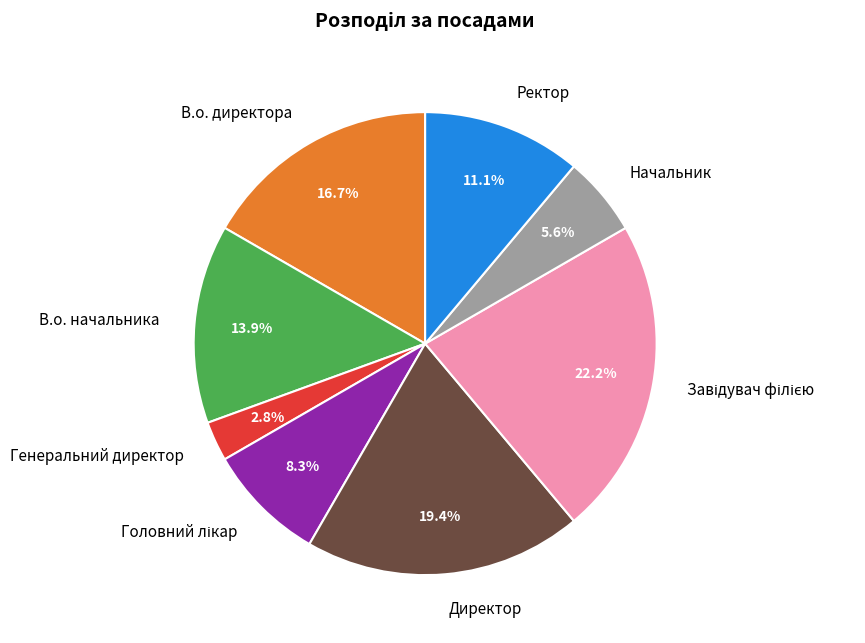

Which category has the smallest portion of the pie?

Генеральний директор